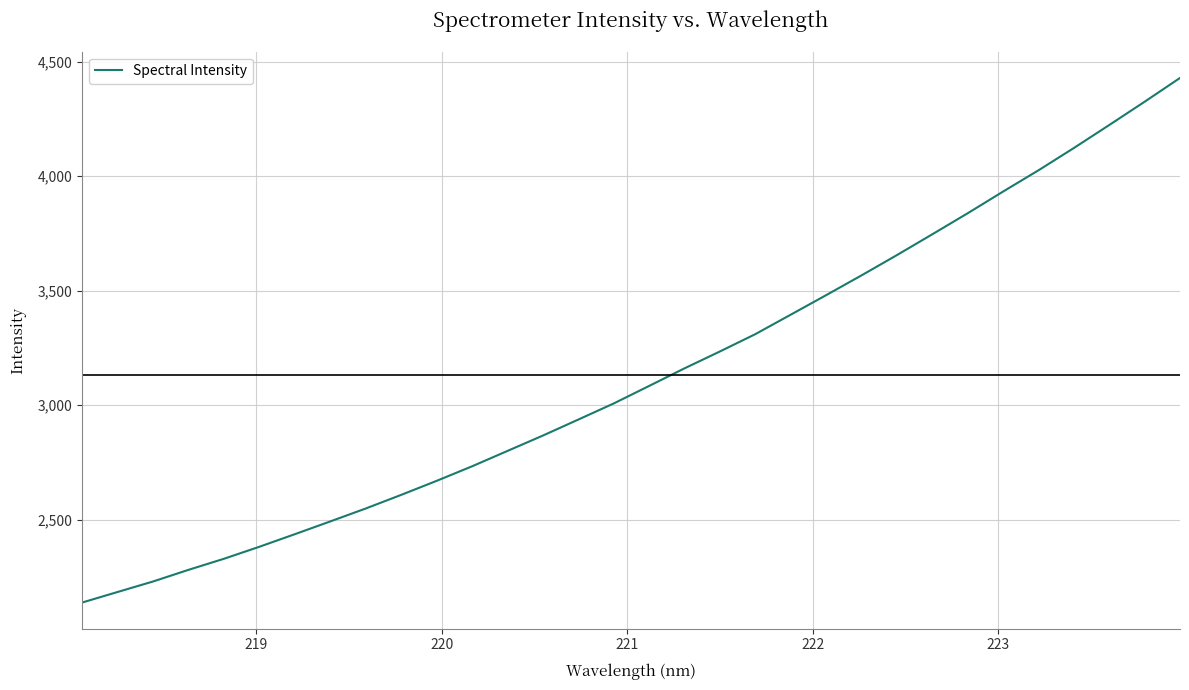

What is the minimum value shown in the chart?

2137.3